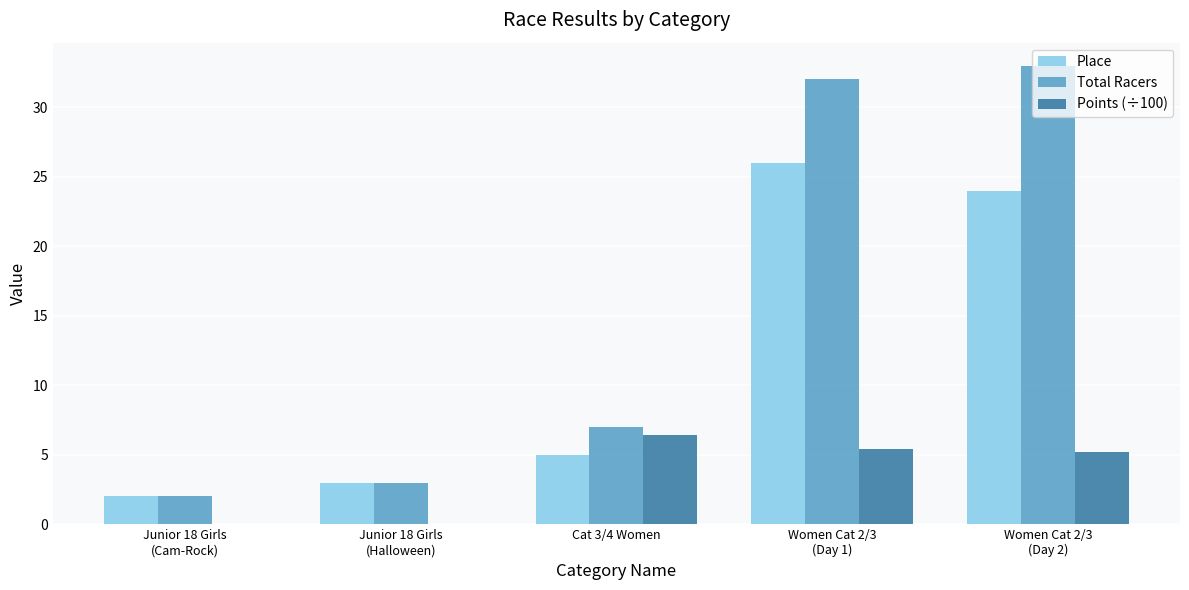

What is the sum of all Total Racers values?

77.0